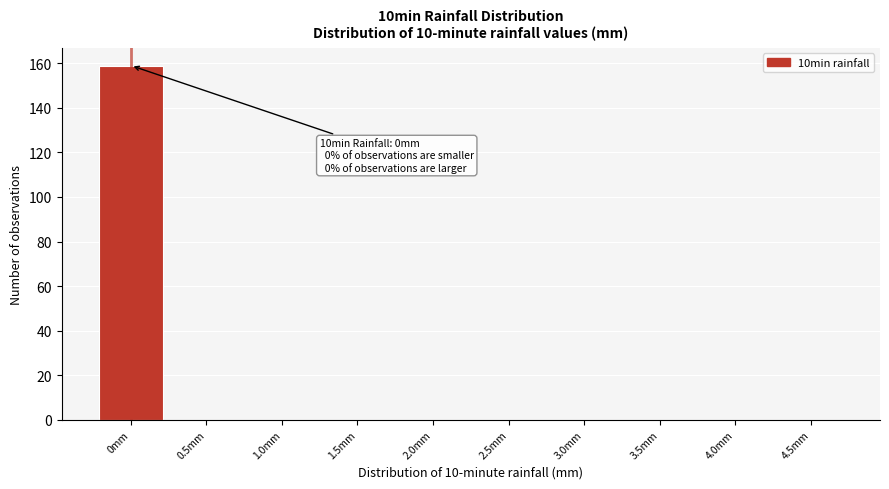

Reading left to right, extract all data points from this chart.

0mm=159	0.5mm=0	1.0mm=0	1.5mm=0	2.0mm=0	2.5mm=0	3.0mm=0	3.5mm=0	4.0mm=0	4.5mm=0